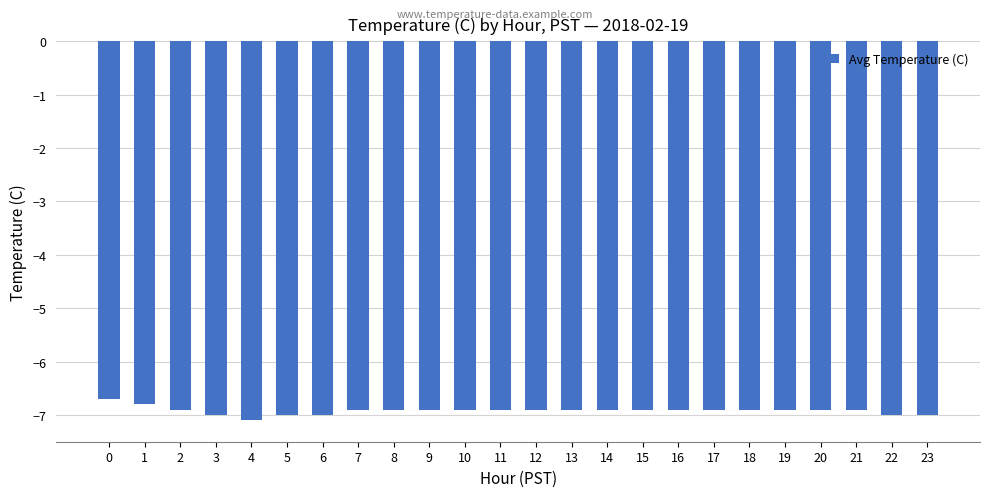

How many bars are there in total?

24